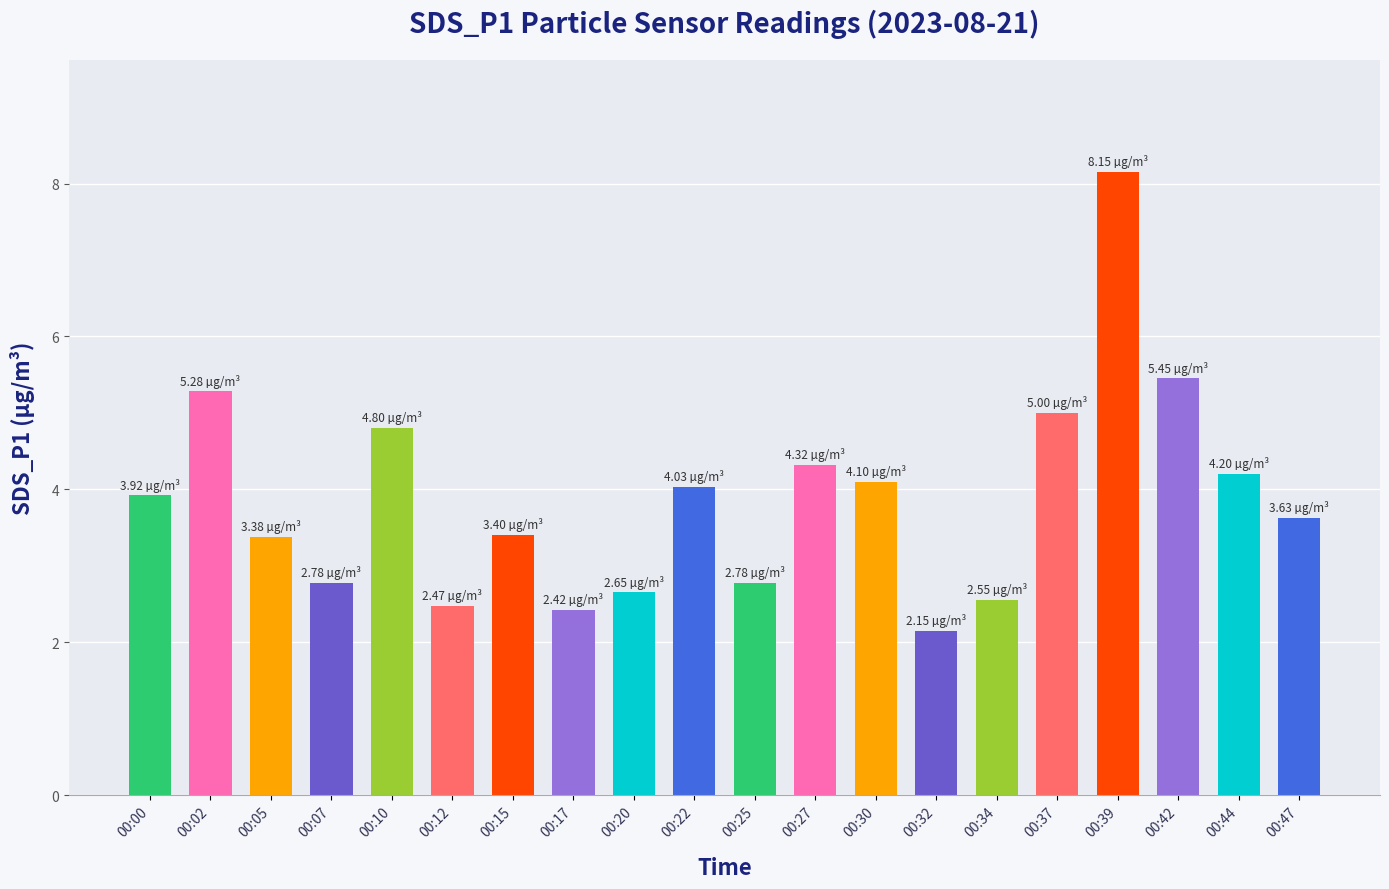

What is the maximum value shown in the chart?

8.2